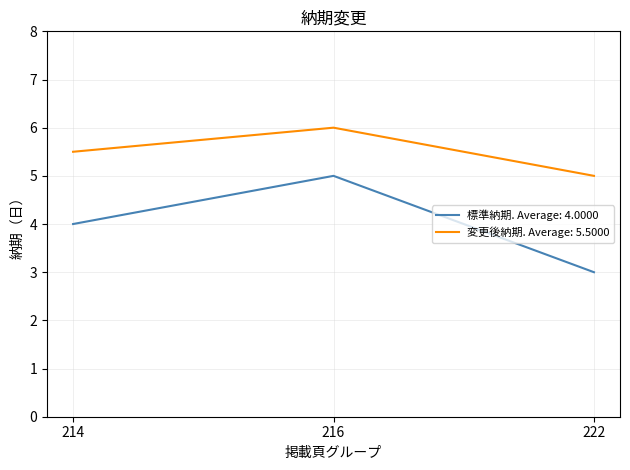

What is the difference between the maximum and minimum values in the 標準納期. Average: 4.0000 series?

2.0